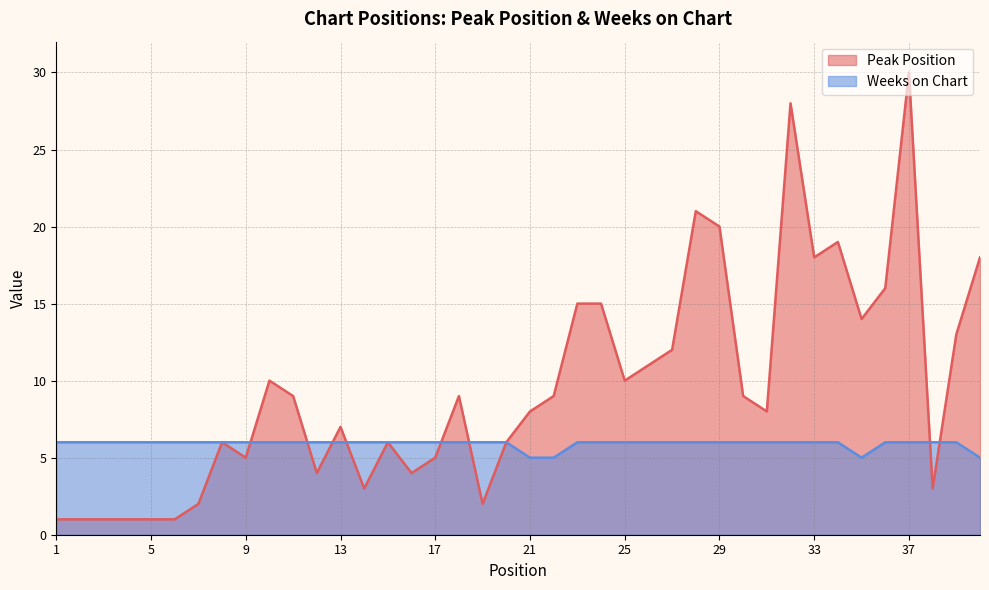

The Peak Position series shows 13 at 18. True or false?

False